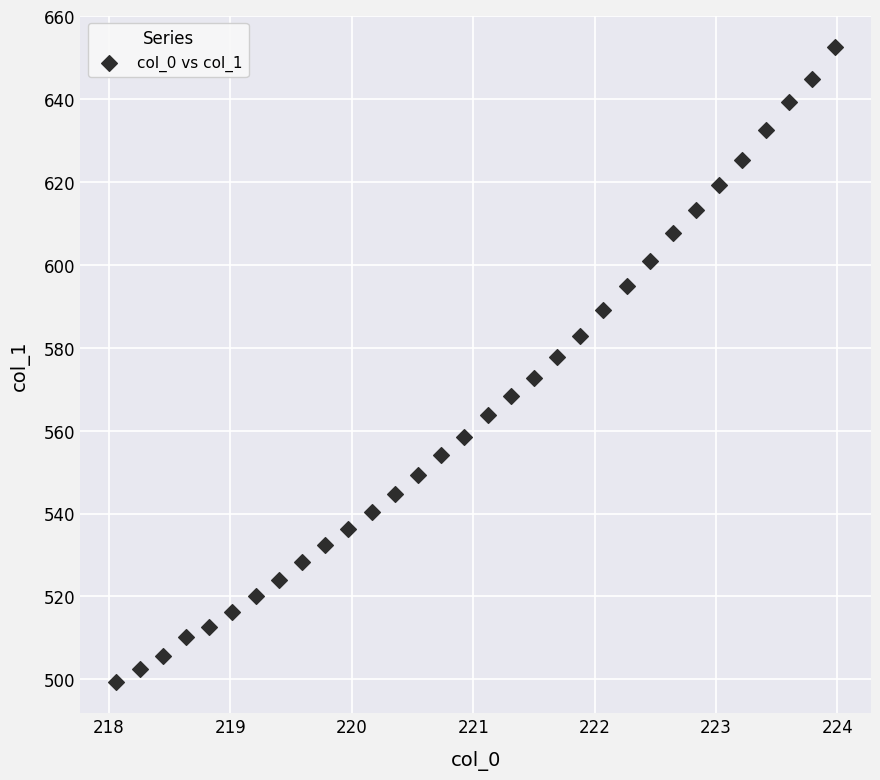

What is the range of X values (max minus min)?

5.9